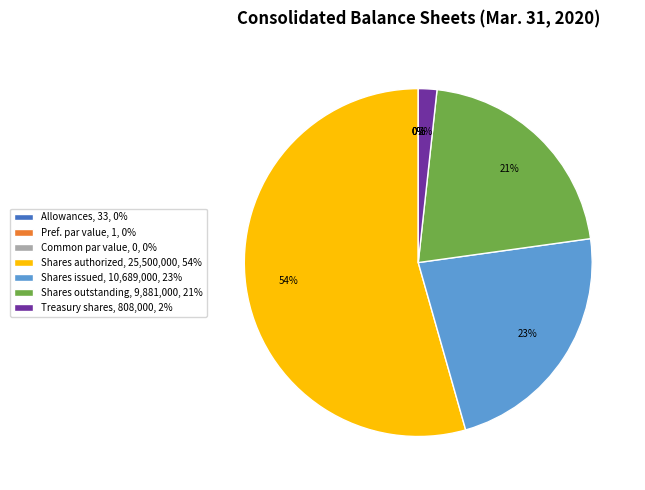

Which slice is the largest?

Common stock, shares authorized